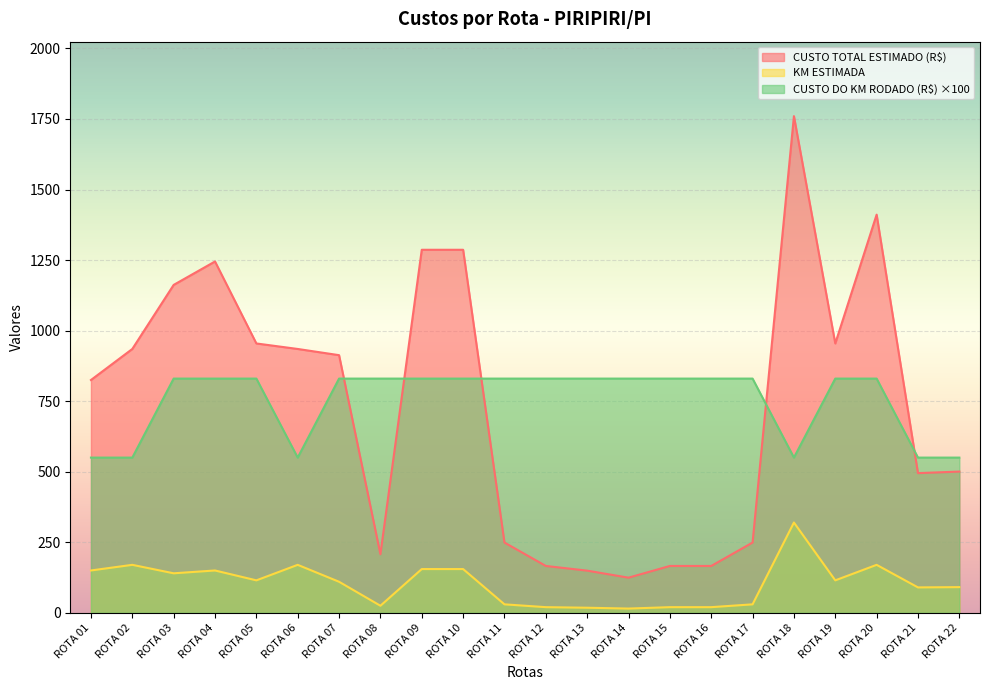

Reading left to right, extract all data points from this chart.

CUSTO TOTAL ESTIMADO (R$): ROTA 01=825.0	ROTA 02=935.0	ROTA 03=1162.0	ROTA 04=1245.0	ROTA 05=954.5	ROTA 06=935.0	ROTA 07=913.0	ROTA 08=207.5	ROTA 09=1286.5	ROTA 10=1286.5	ROTA 11=249.0	ROTA 12=166.0	ROTA 13=149.4	ROTA 14=124.5	ROTA 15=166.0	ROTA 16=166.0	ROTA 17=249.0	ROTA 18=1760.0	ROTA 19=954.5	ROTA 20=1411.0	ROTA 21=495.0	ROTA 22=500.5
KM ESTIMADA: ROTA 01=150.0	ROTA 02=170.0	ROTA 03=140.0	ROTA 04=150.0	ROTA 05=115.0	ROTA 06=170.0	ROTA 07=110.0	ROTA 08=25.0	ROTA 09=155.0	ROTA 10=155.0	ROTA 11=30.0	ROTA 12=20.0	ROTA 13=18.0	ROTA 14=15.0	ROTA 15=20.0	ROTA 16=20.0	ROTA 17=30.0	ROTA 18=320.0	ROTA 19=115.0	ROTA 20=170.0	ROTA 21=90.0	ROTA 22=91.0
CUSTO DO KM RODADO (R$): ROTA 01=550.0	ROTA 02=550.0	ROTA 03=830.0	ROTA 04=830.0	ROTA 05=830.0	ROTA 06=550.0	ROTA 07=830.0	ROTA 08=830.0	ROTA 09=830.0	ROTA 10=830.0	ROTA 11=830.0	ROTA 12=830.0	ROTA 13=830.0	ROTA 14=830.0	ROTA 15=830.0	ROTA 16=830.0	ROTA 17=830.0	ROTA 18=550.0	ROTA 19=830.0	ROTA 20=830.0	ROTA 21=550.0	ROTA 22=550.0